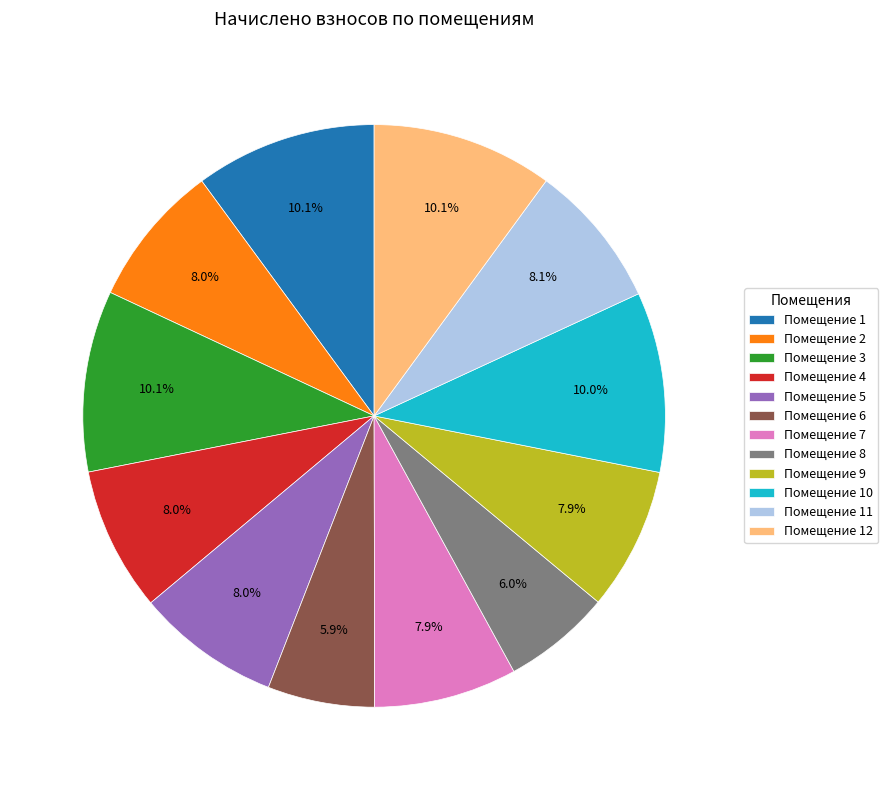

Approximately how many times larger is the value at Помещение 4 compared to Помещение 2?

1.0